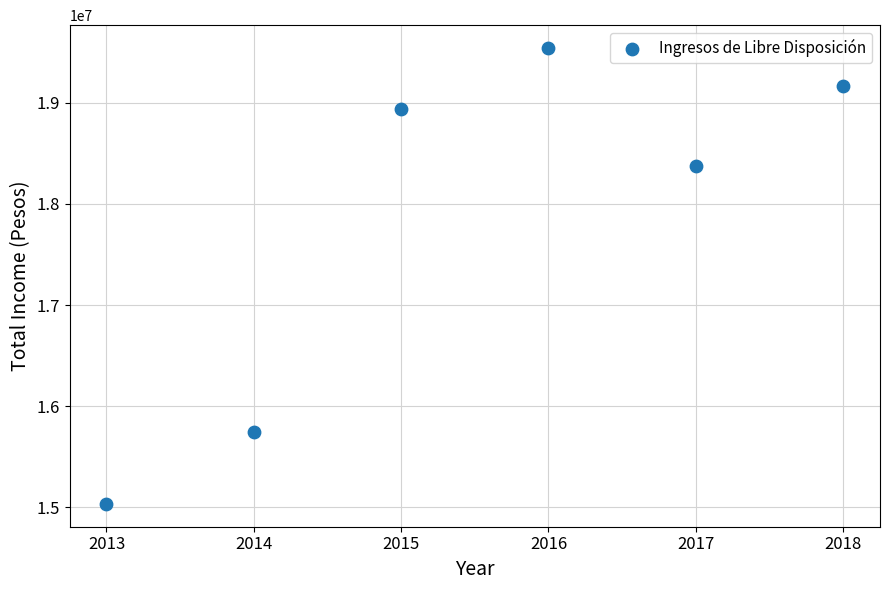

What Y value in the scatter plot is closest to 17287799?

18377280.8